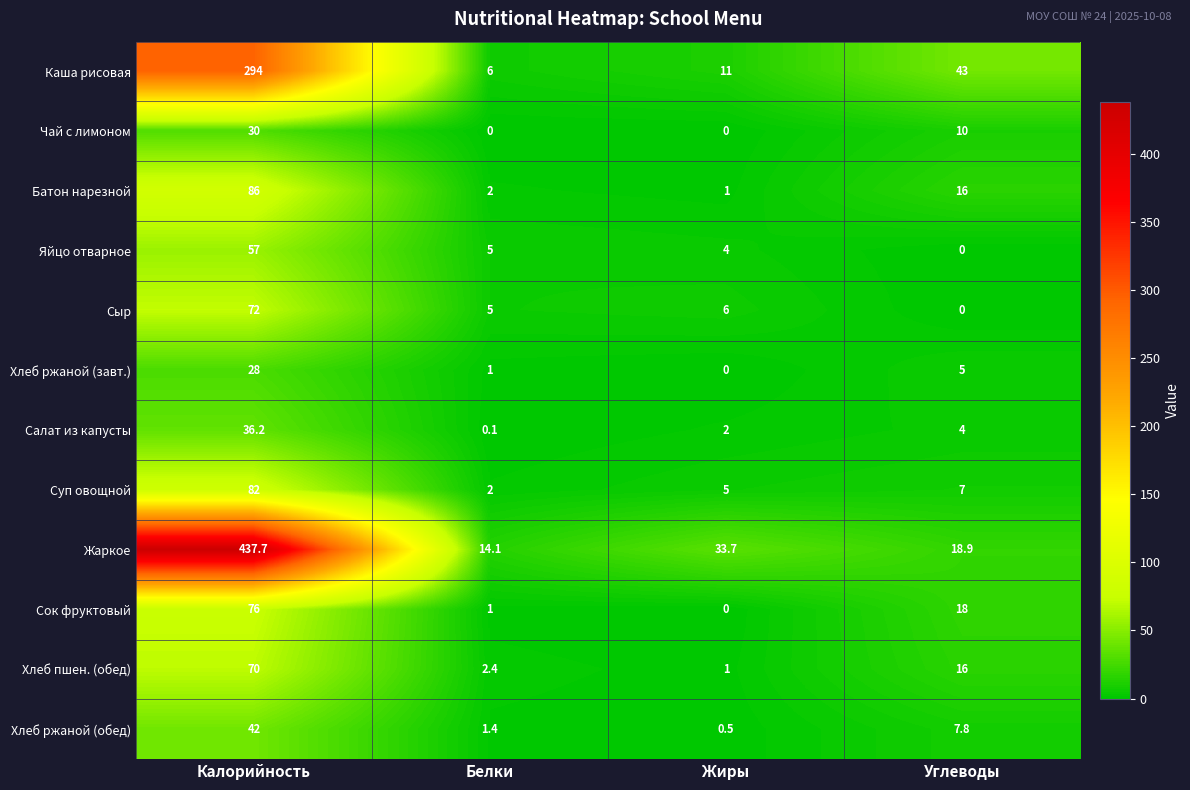

Which label corresponds to the largest value in the chart?

Калорийность